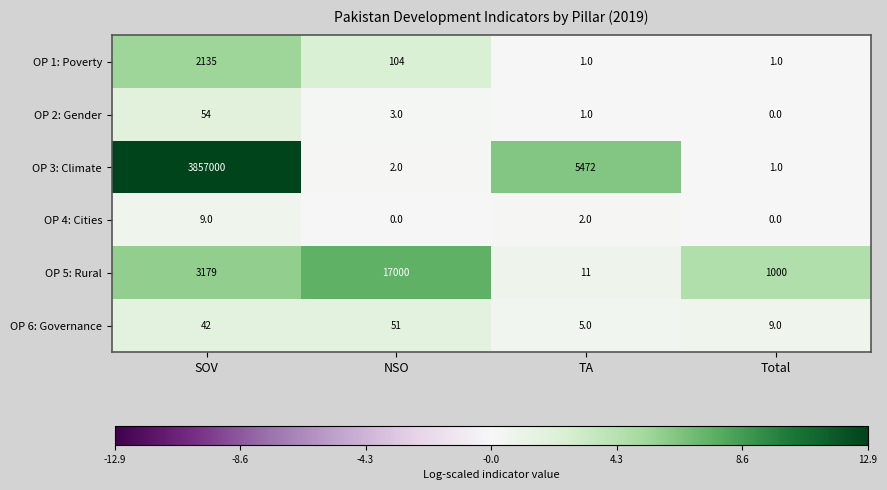

Which series changed the most between SOV and TA?

OP 3: Climate